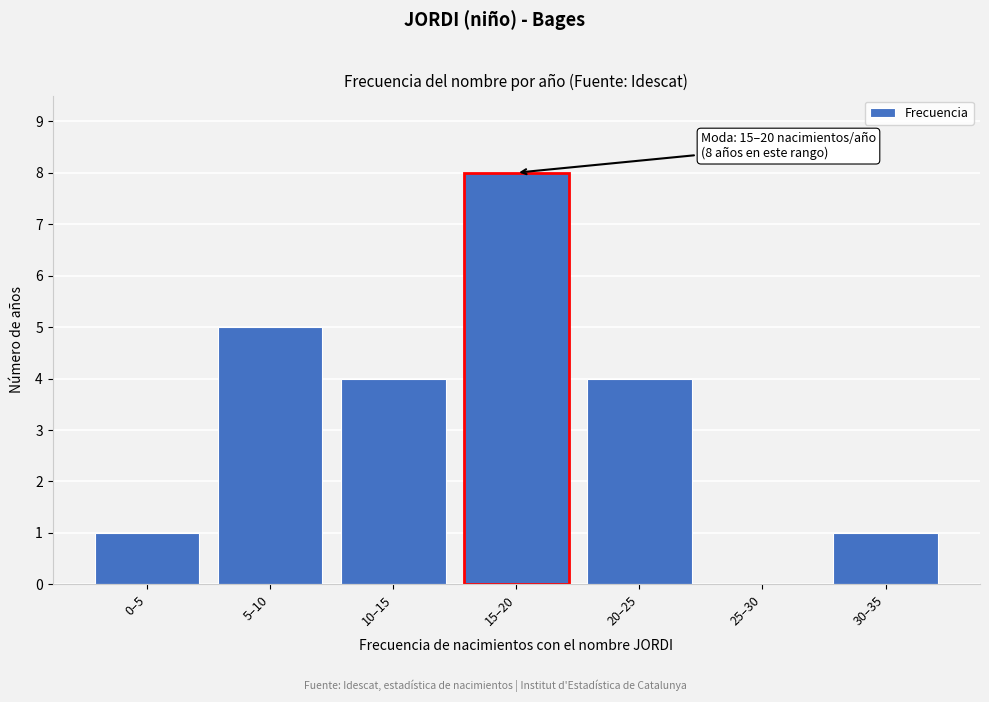

Reading right to left, what are all the values shown in this chart?

30–35=1	25–30=0	20–25=4	15–20=8	10–15=4	5–10=5	0–5=1